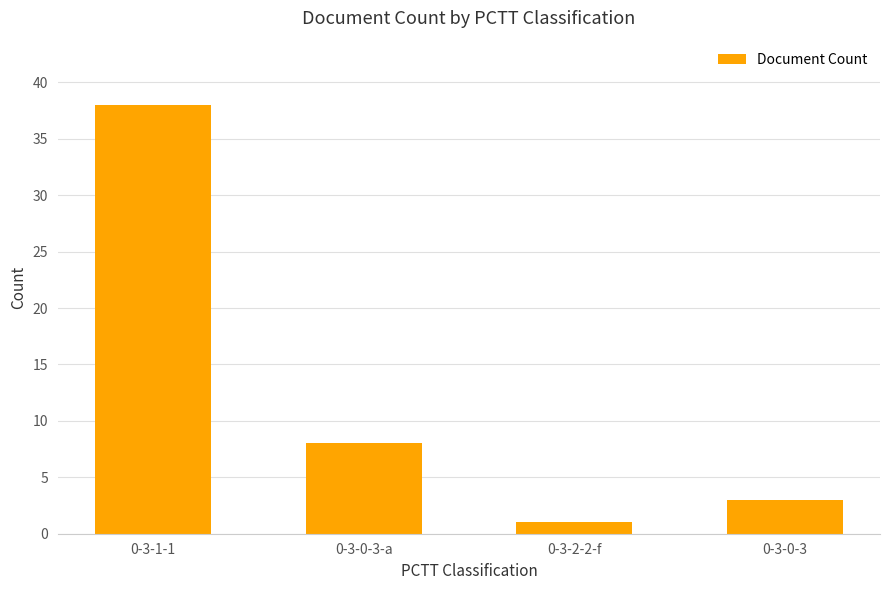

Reading left to right, list all the values displayed in this chart.

0-3-1-1=38	0-3-0-3-a=8	0-3-2-2-f=1	0-3-0-3=3